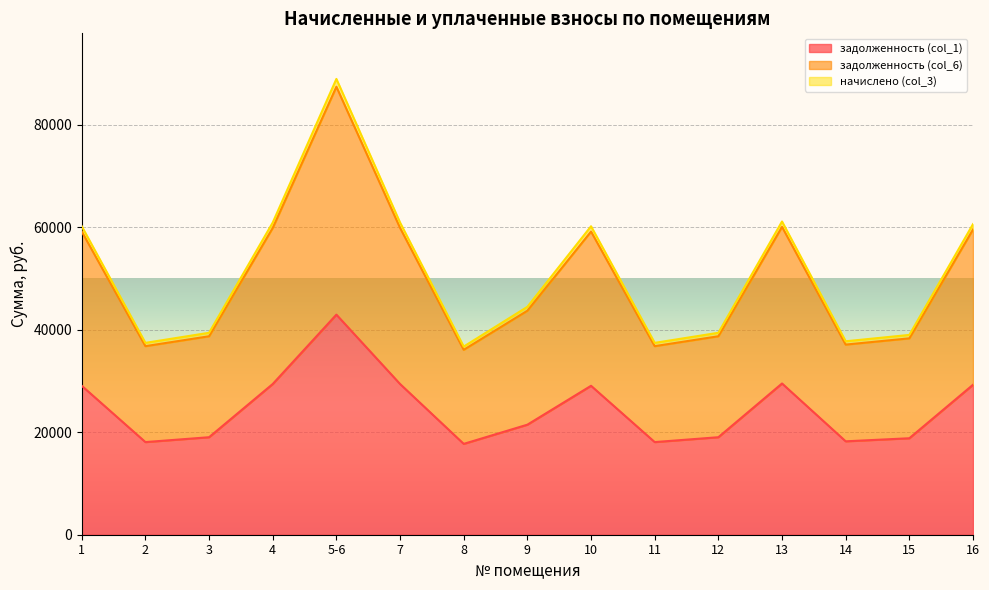

At which label is задолженность (col_1) closest to 30333?

13